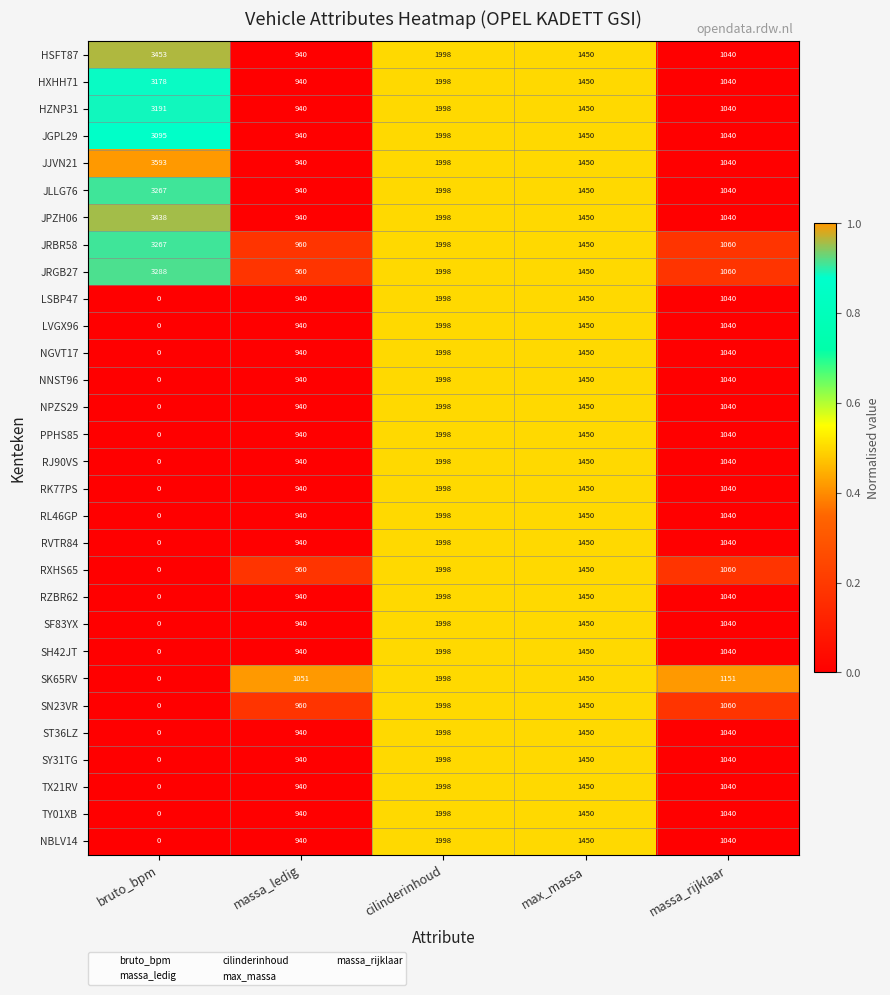

At which category does the chart reach its minimum across all series?

bruto_bpm